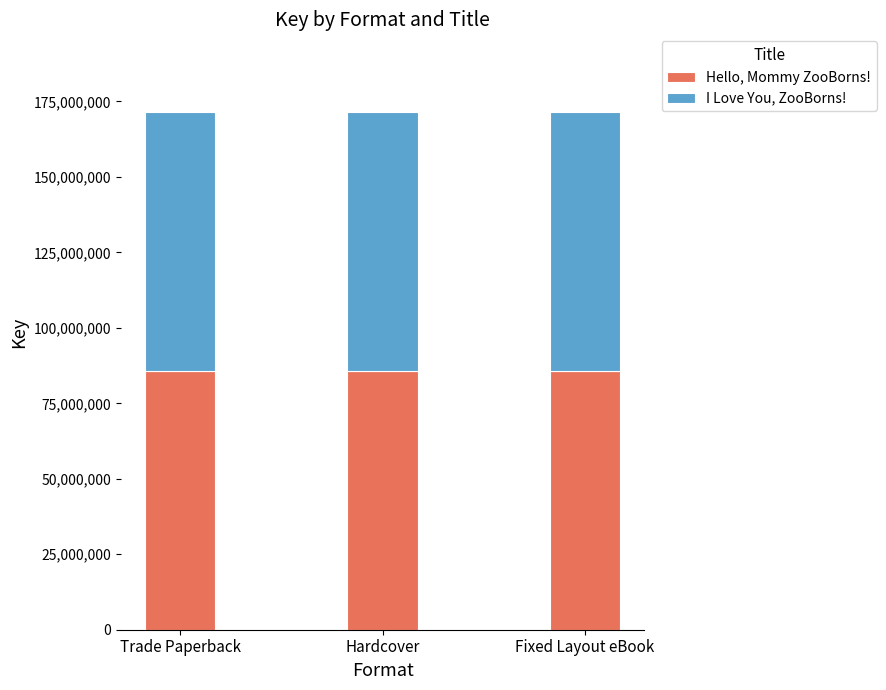

Are the bars horizontal?

No